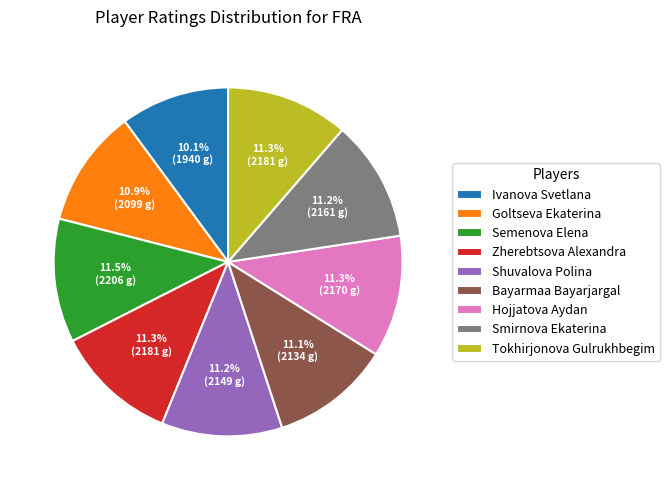

True or false: Bayarmaa Bayarjargal accounts for 1% of the total.

False